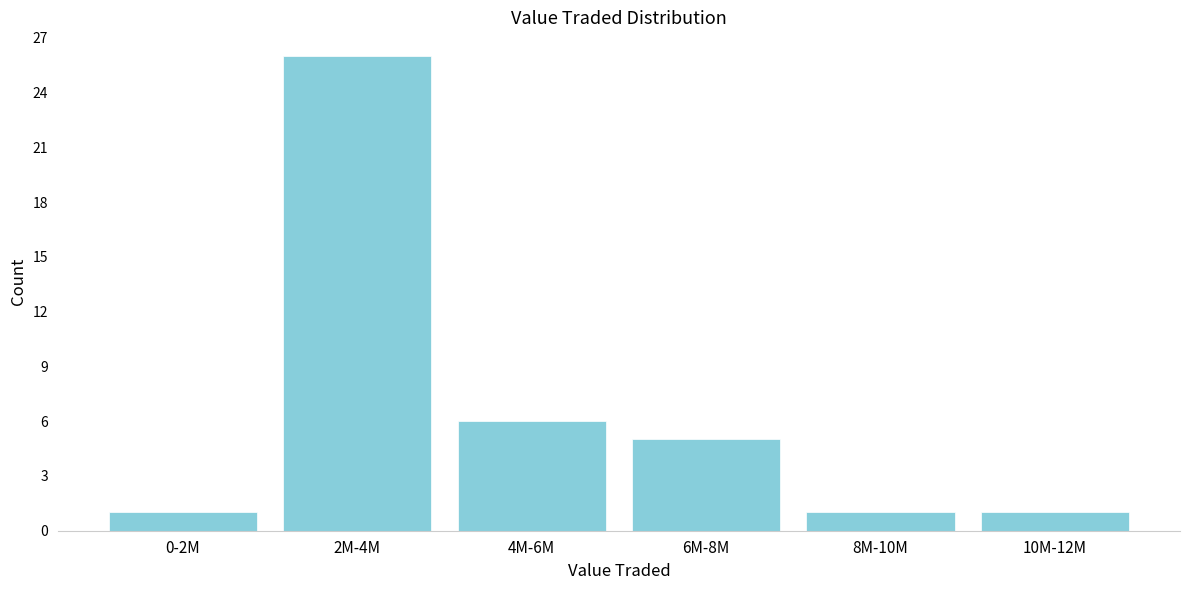

Reading left to right, extract all data points from this chart.

0-2M=1	2M-4M=26	4M-6M=6	6M-8M=5	8M-10M=1	10M-12M=1